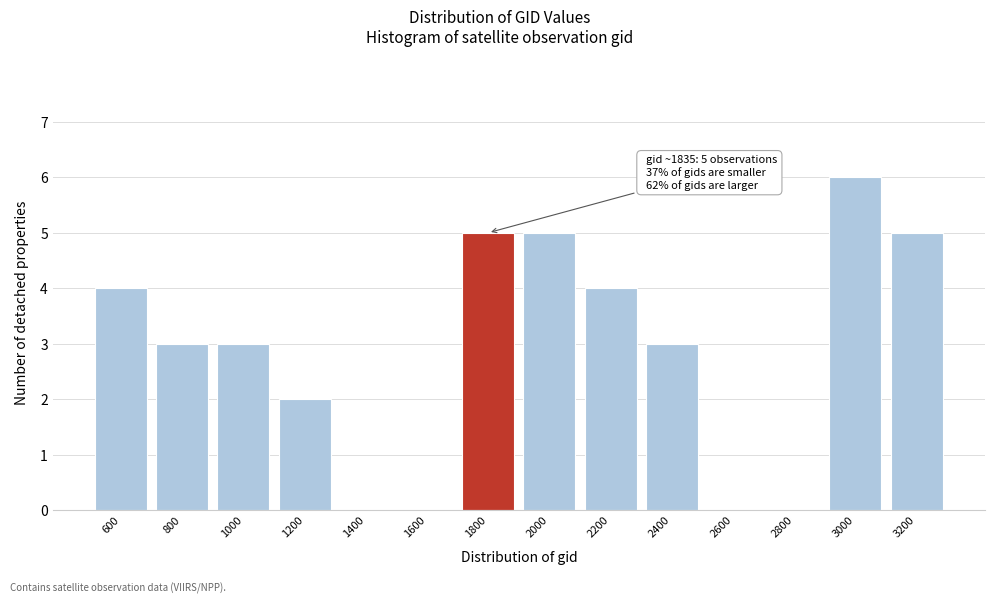

Over which range of the x-axis is the bar tallest?

2900 to 3100